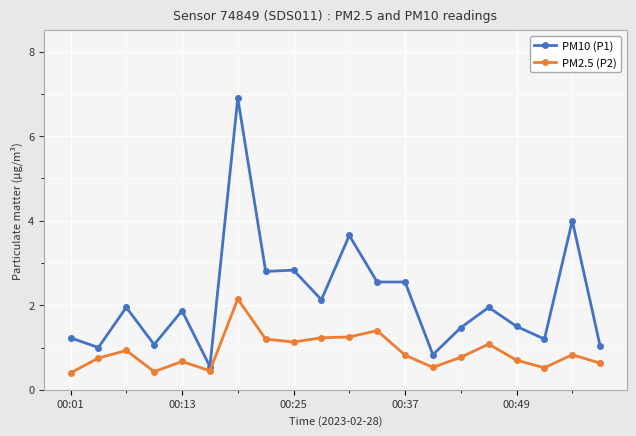

True or false: PM2.5 (P2) and PM10 (P1) intersect in this chart.

False